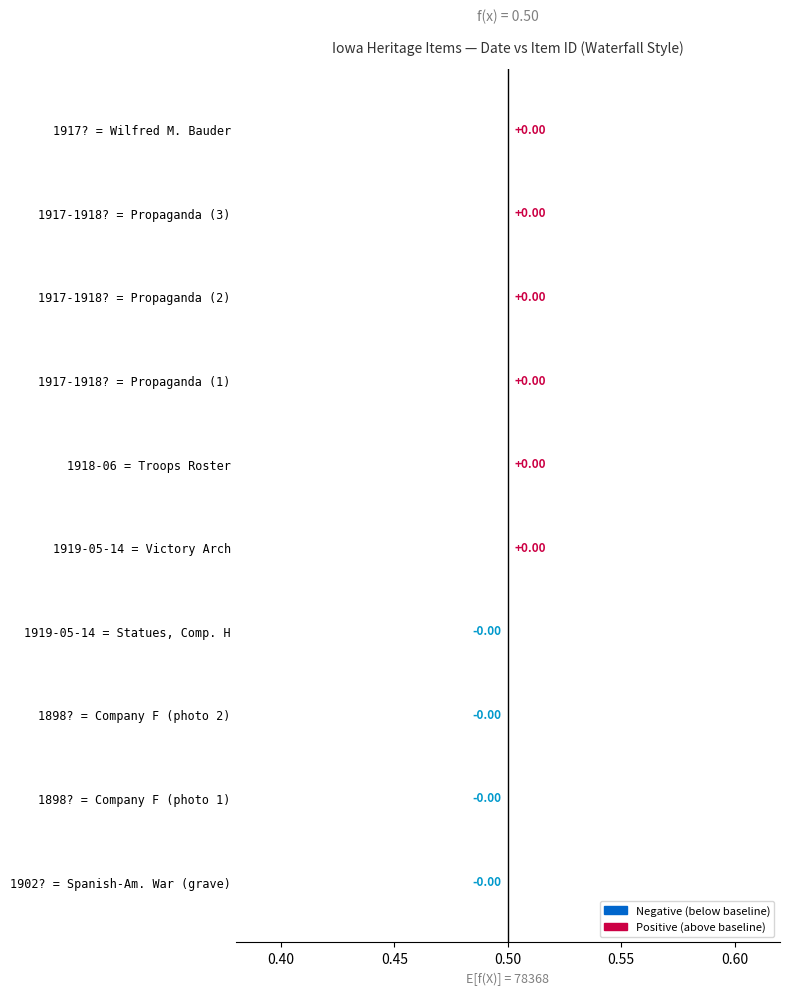

How many values are between 0 and 1?

6